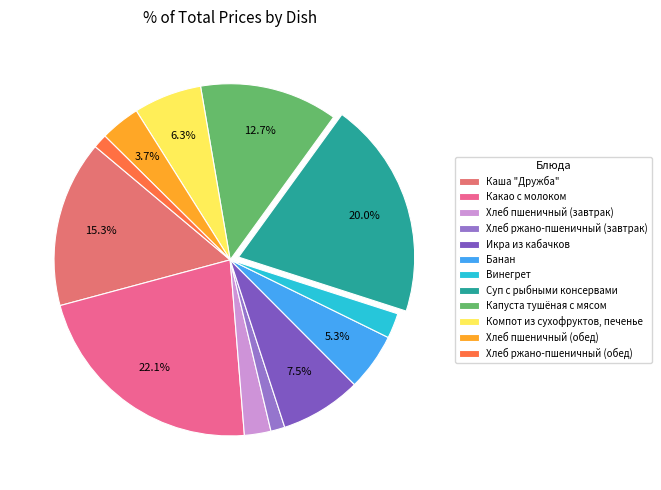

Rank the categories by value from lowest to highest.

Хлеб ржано-пшеничный (завтрак), Хлеб ржано-пшеничный (обед), Винегрет, Хлеб пшеничный (завтрак), Хлеб пшеничный (обед), Банан, Компот из сухофруктов, печенье, Икра из кабачков, Капуста тушёная с мясом, Каша "Дружба", Суп с рыбными консервами, Какао с молоком